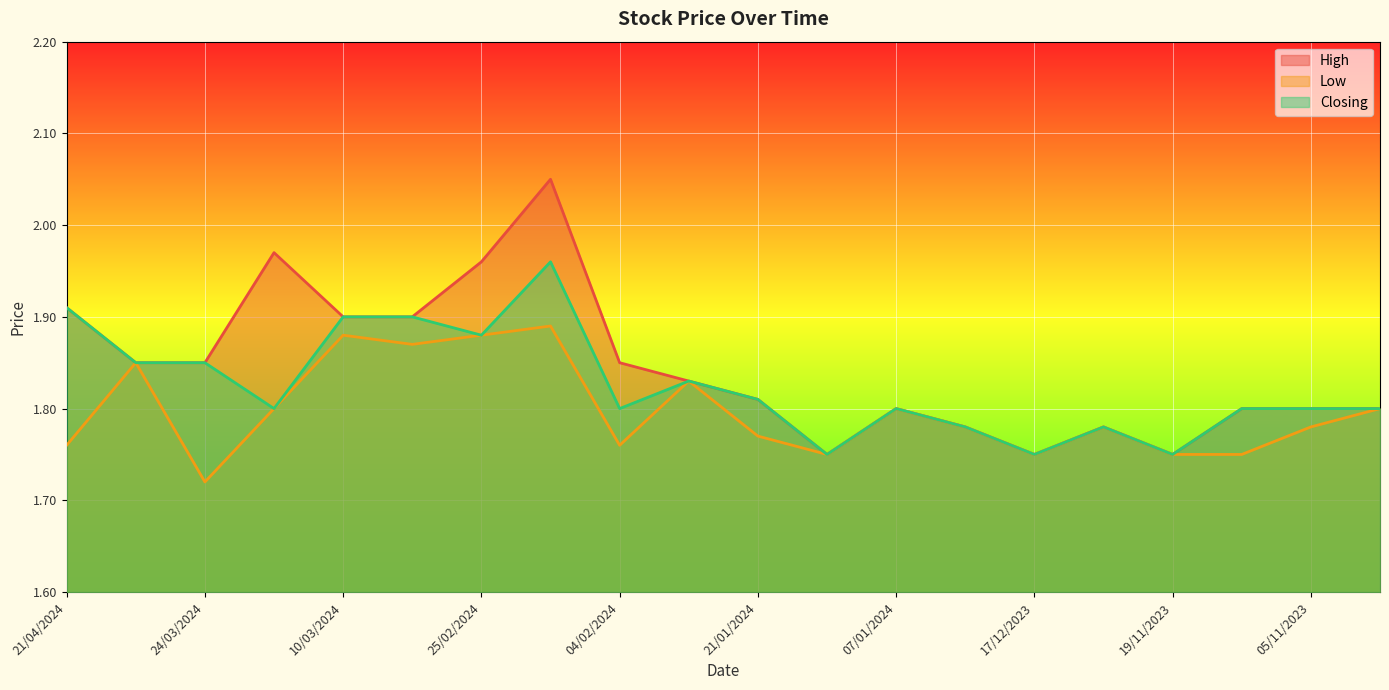

How many interior local peaks does the Low series have?

6